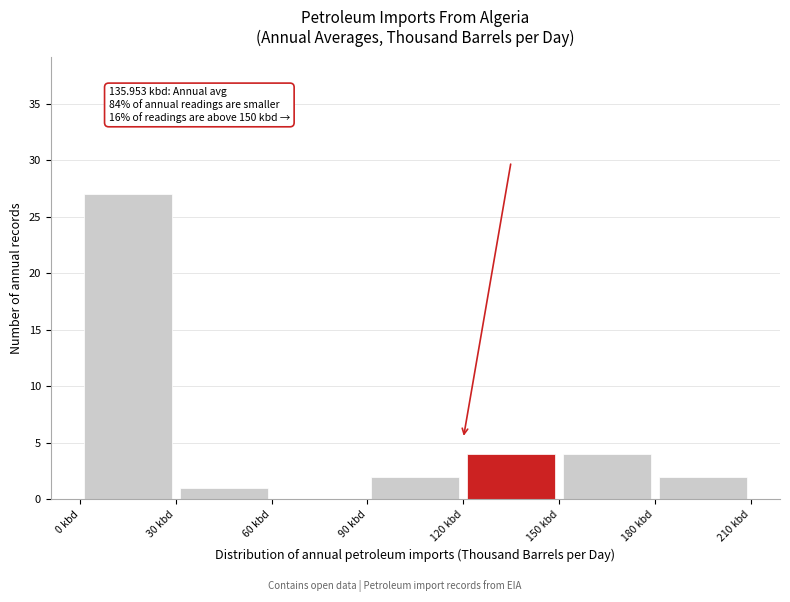

Over which range of the x-axis is the bar tallest?

0 to 30